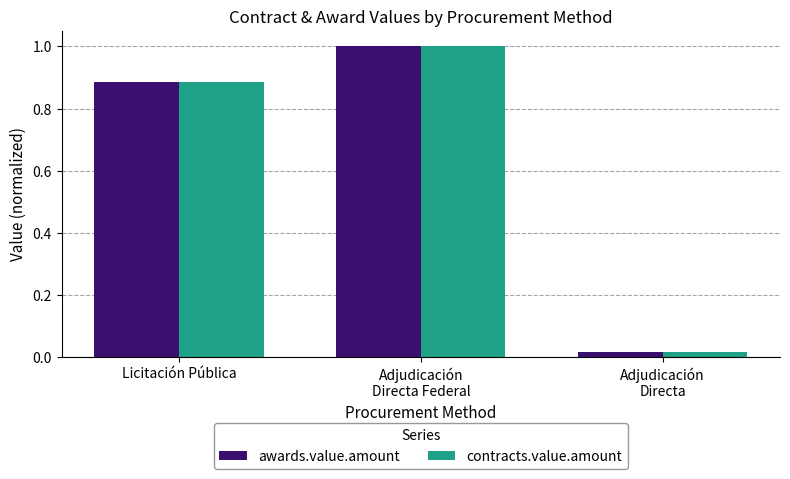

At how many categories does at least one series exceed 0?

3